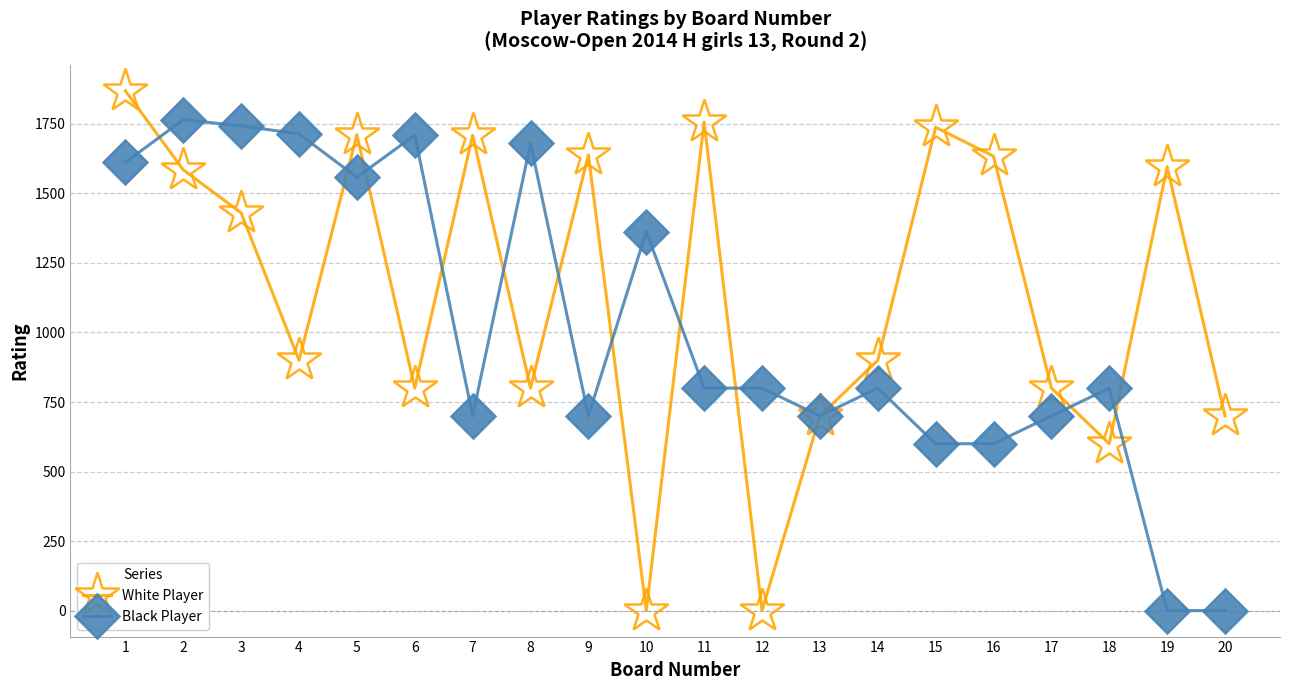

Is this an area chart (filled region under the line)?

No